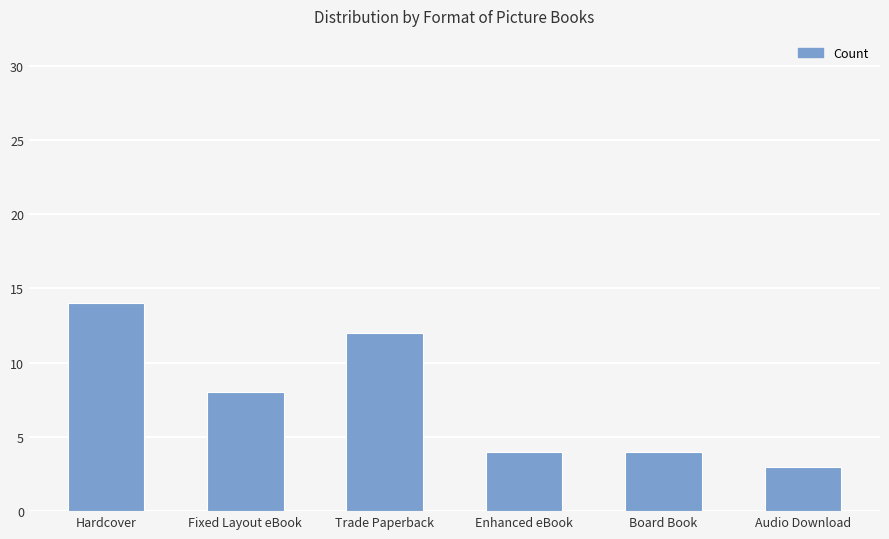

Reading right to left, what are all the values shown in this chart?

3	4	4	12	8	14